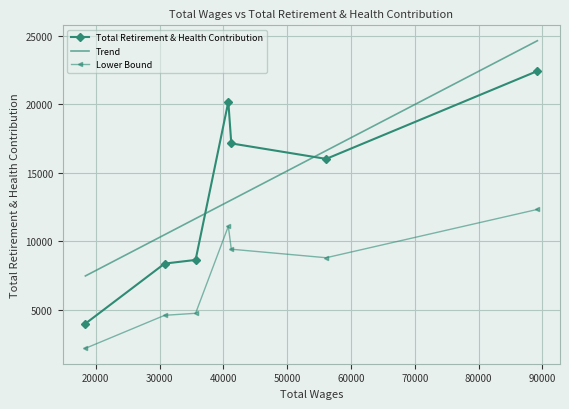

What is the value of the Lower Bound point at the 1st from the left?

2202.8